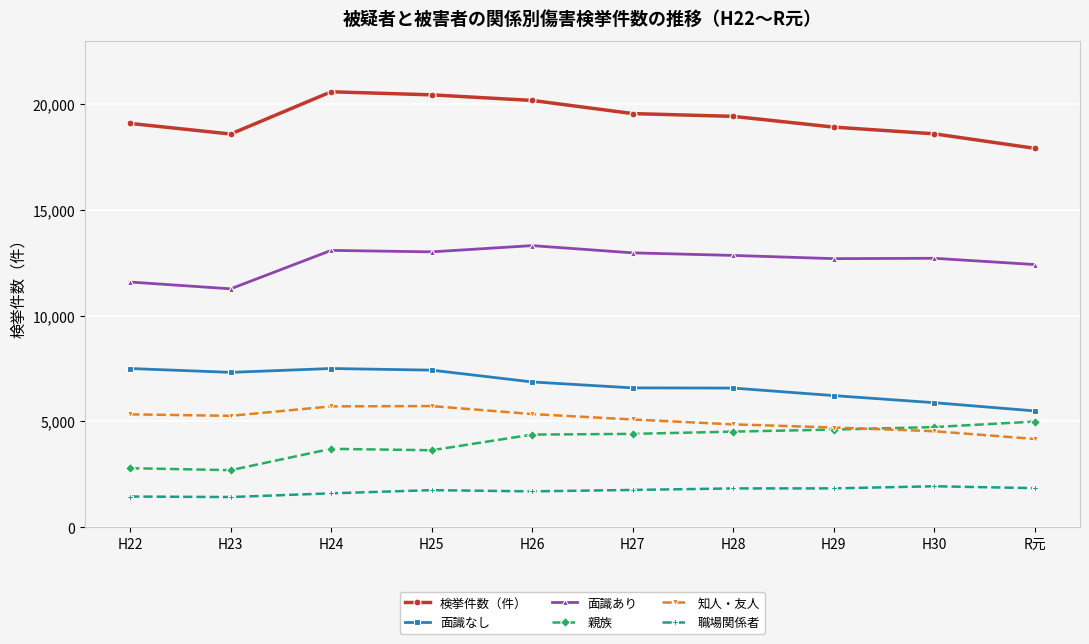

At which category does 面識あり reach its first local valley?

H23